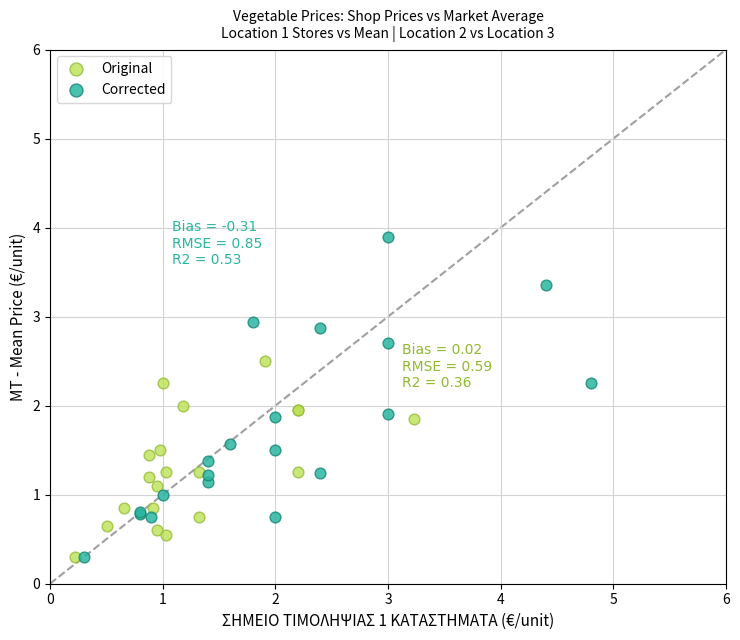

Which series reaches the maximum Y coordinate?

Corrected